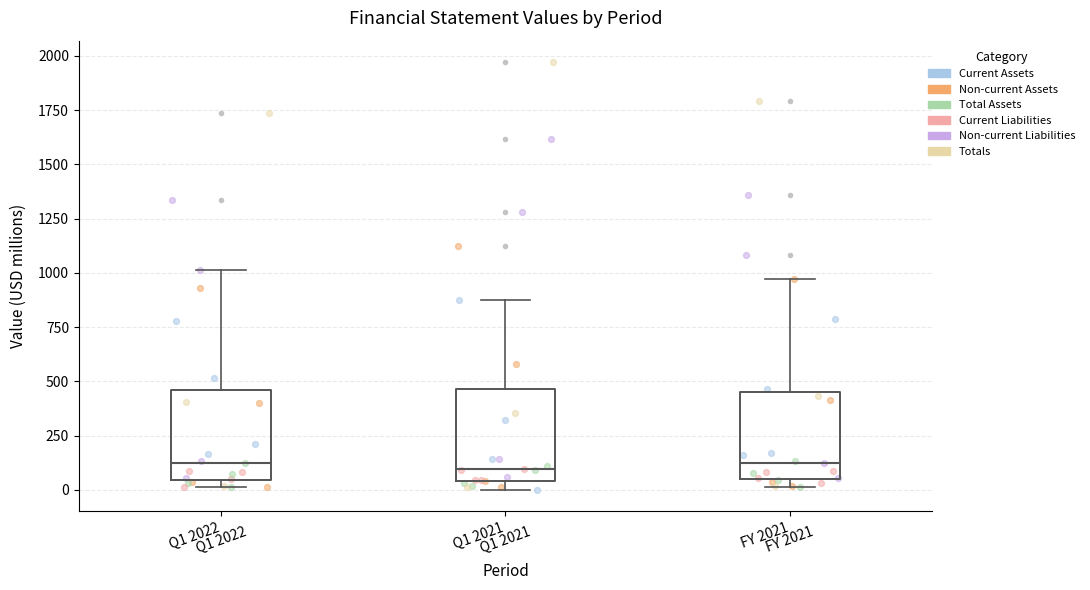

Where does the median line of the box for Q1 2022 sit on the y-axis? The values are not printed on the chart, so give them approximately, as read against the axis.

100